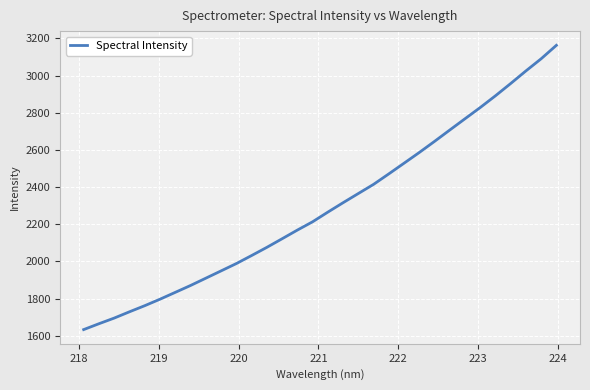

What is the greatest value displayed?

3162.6